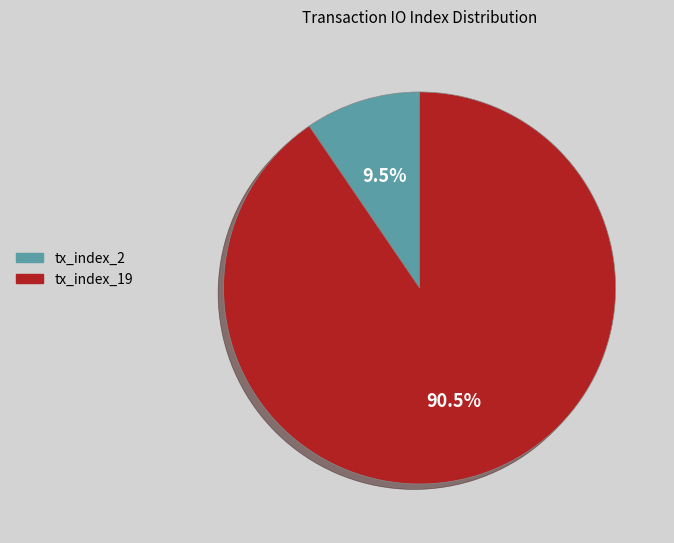

Approximately how many times larger is the value at tx_index_2 compared to tx_index_19?

0.1